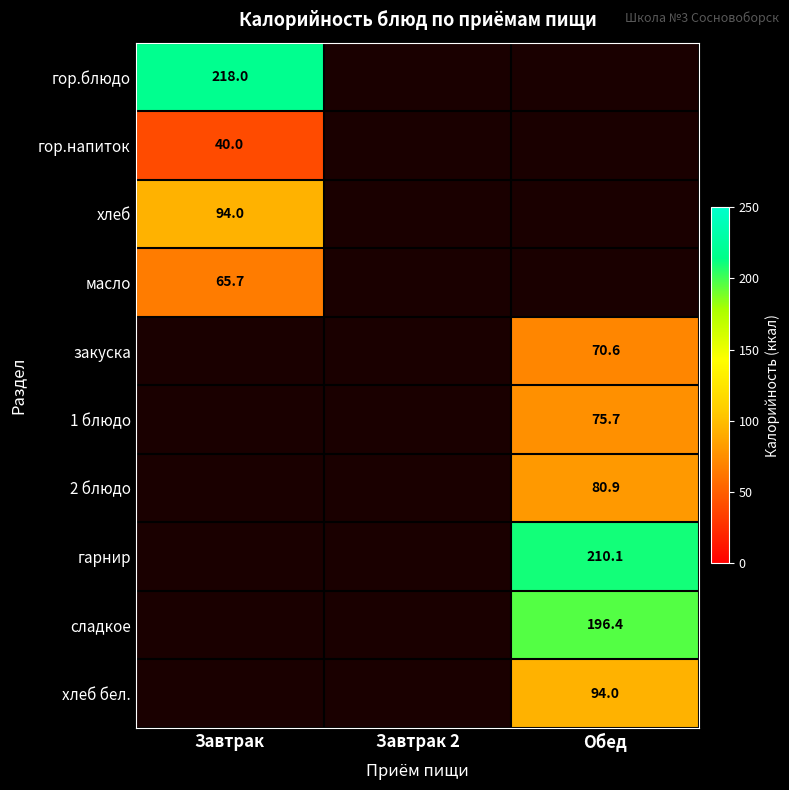

Which category has the highest value across all series?

Завтрак